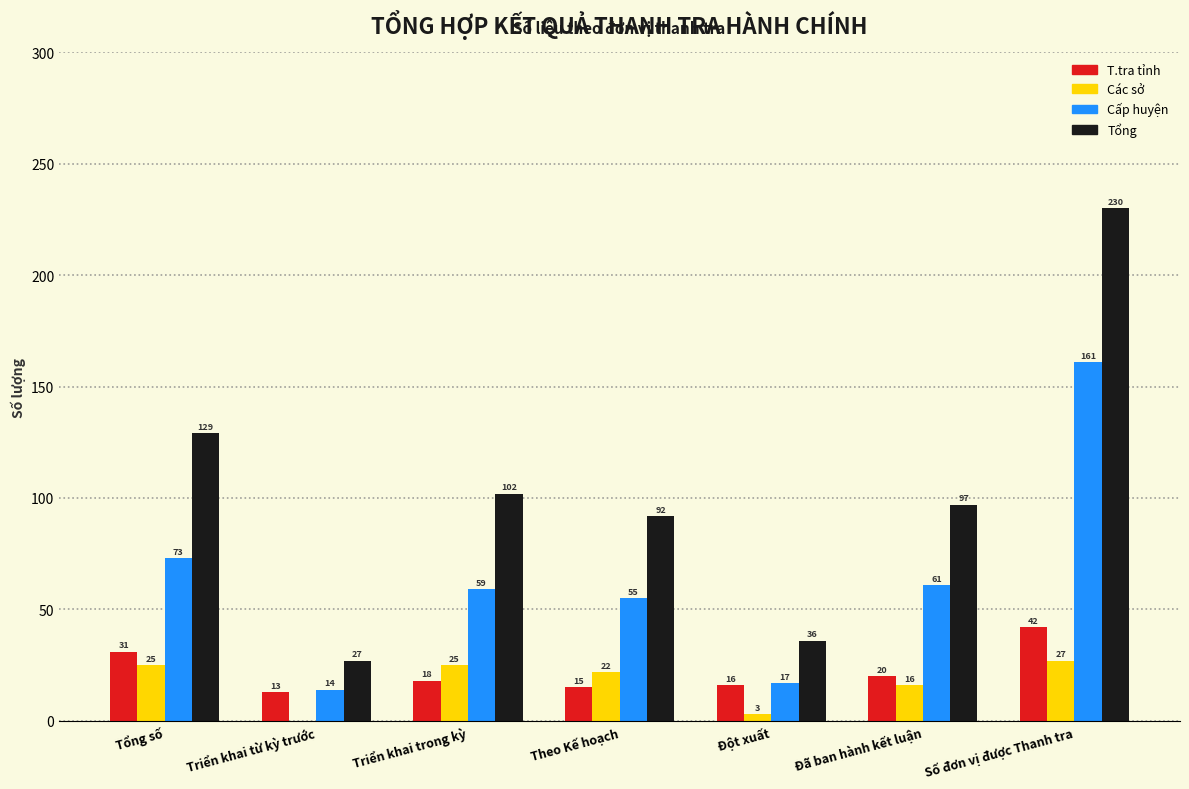

Reading left to right, list all the values displayed in this chart.

T.tra tỉnh: Tổng số=31	Triển khai từ kỳ trước=13	Triển khai trong kỳ=18	Theo Kế hoạch=15	Đột xuất=16	Đã ban hành kết luận=20	Số đơn vị được Thanh tra=42
Các sở: Tổng số=25	Triển khai từ kỳ trước=0	Triển khai trong kỳ=25	Theo Kế hoạch=22	Đột xuất=3	Đã ban hành kết luận=16	Số đơn vị được Thanh tra=27
Cấp huyện: Tổng số=73	Triển khai từ kỳ trước=14	Triển khai trong kỳ=59	Theo Kế hoạch=55	Đột xuất=17	Đã ban hành kết luận=61	Số đơn vị được Thanh tra=161
Tổng: Tổng số=129	Triển khai từ kỳ trước=27	Triển khai trong kỳ=102	Theo Kế hoạch=92	Đột xuất=36	Đã ban hành kết luận=97	Số đơn vị được Thanh tra=230